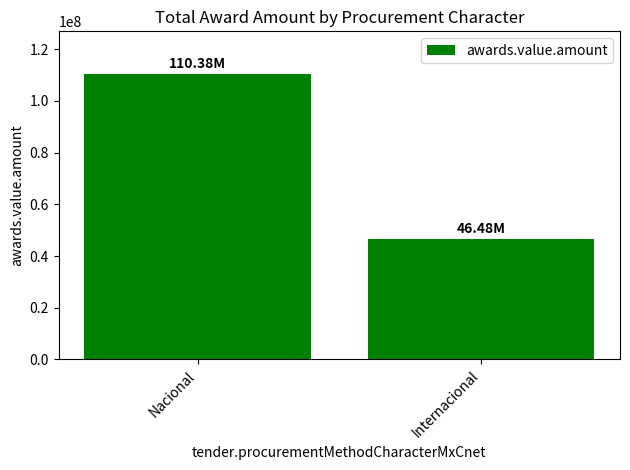

The value at Internacional is 28055125.0. True or false?

False